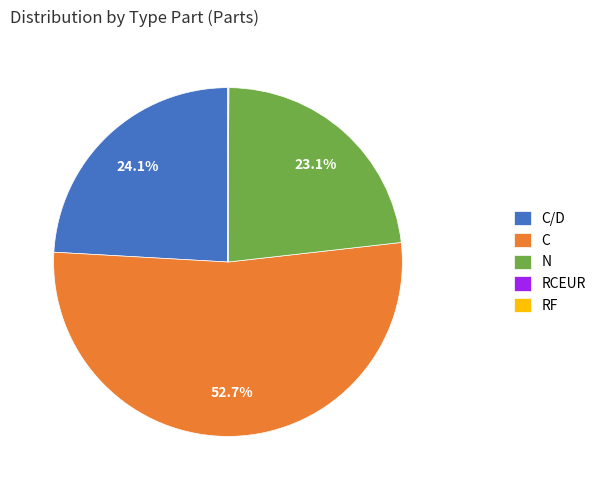

What is the total percentage of C and C/D?

76.8%